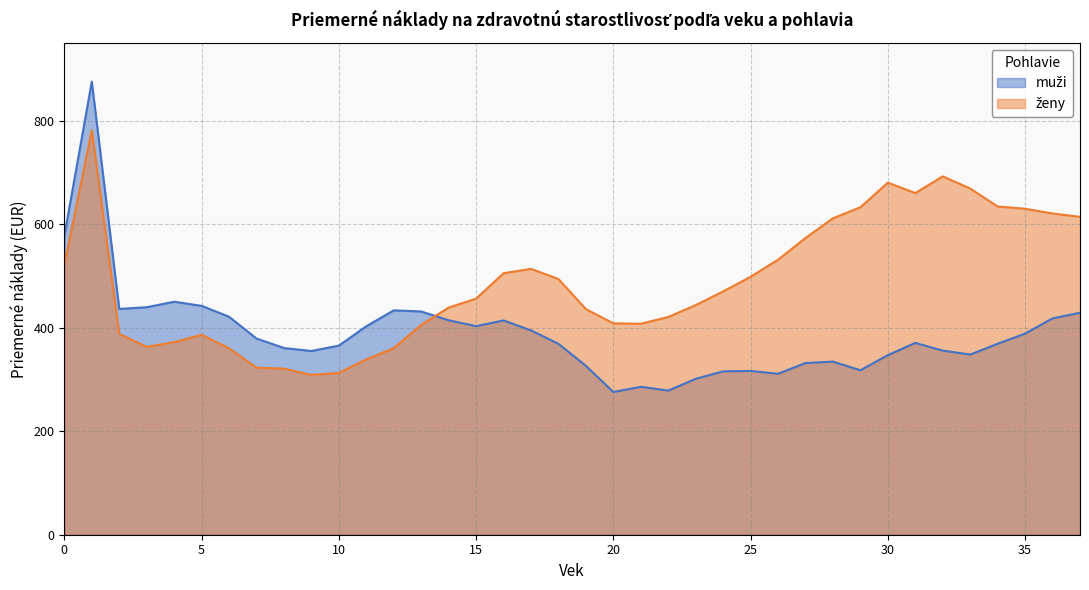

Which category has the lowest value across all series?

20